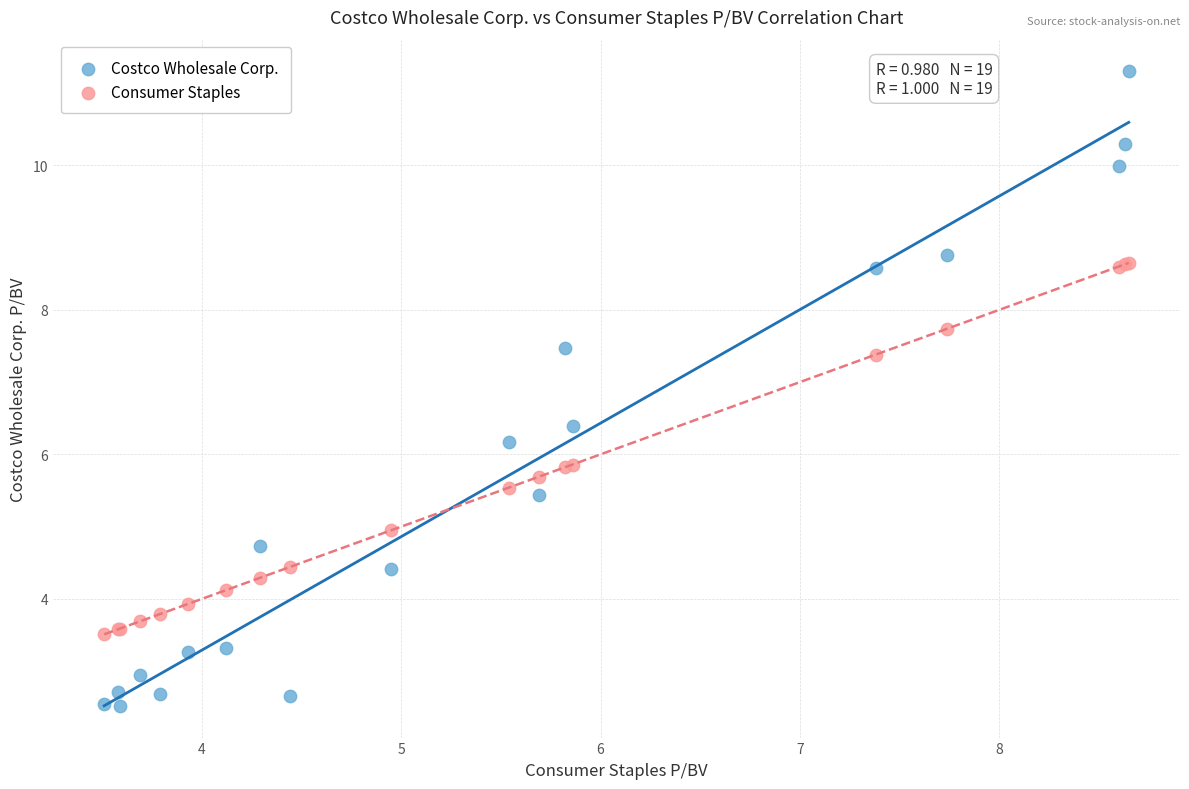

Which series has the widest spread of Y values?

Costco Wholesale Corp.